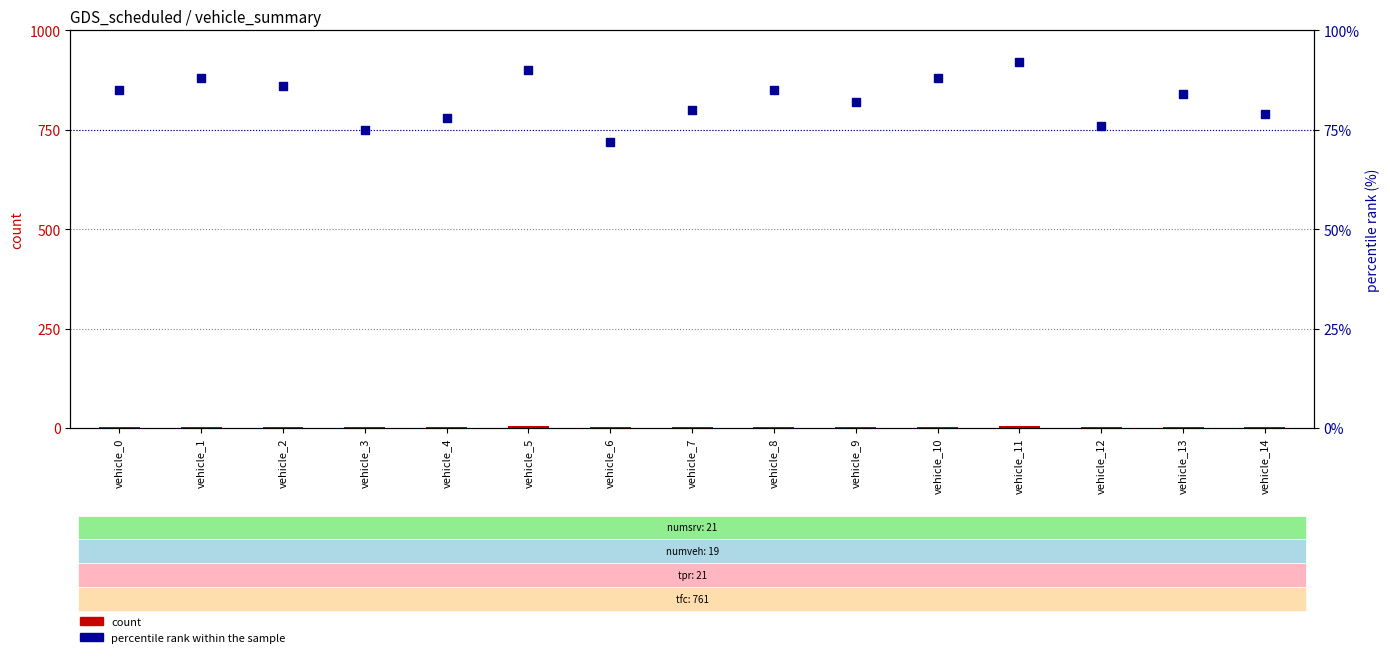

Is the value of percentile rank within the sample at vehicle_14 greater than the value of count at vehicle_13?

Yes